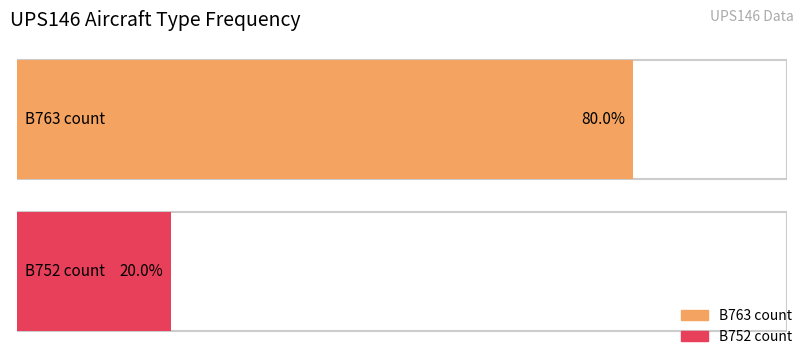

Which series has the largest total across all categories?

B763